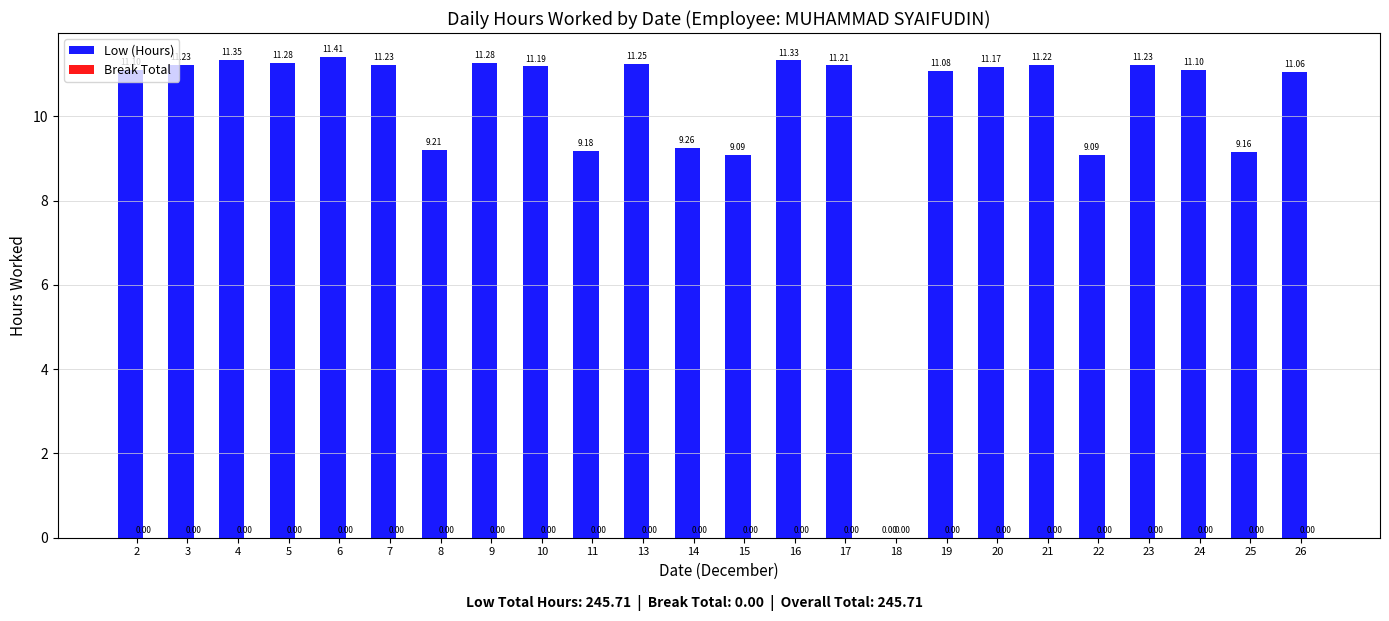

Approximately how many times larger is the value at 7 compared to 6?

1.0